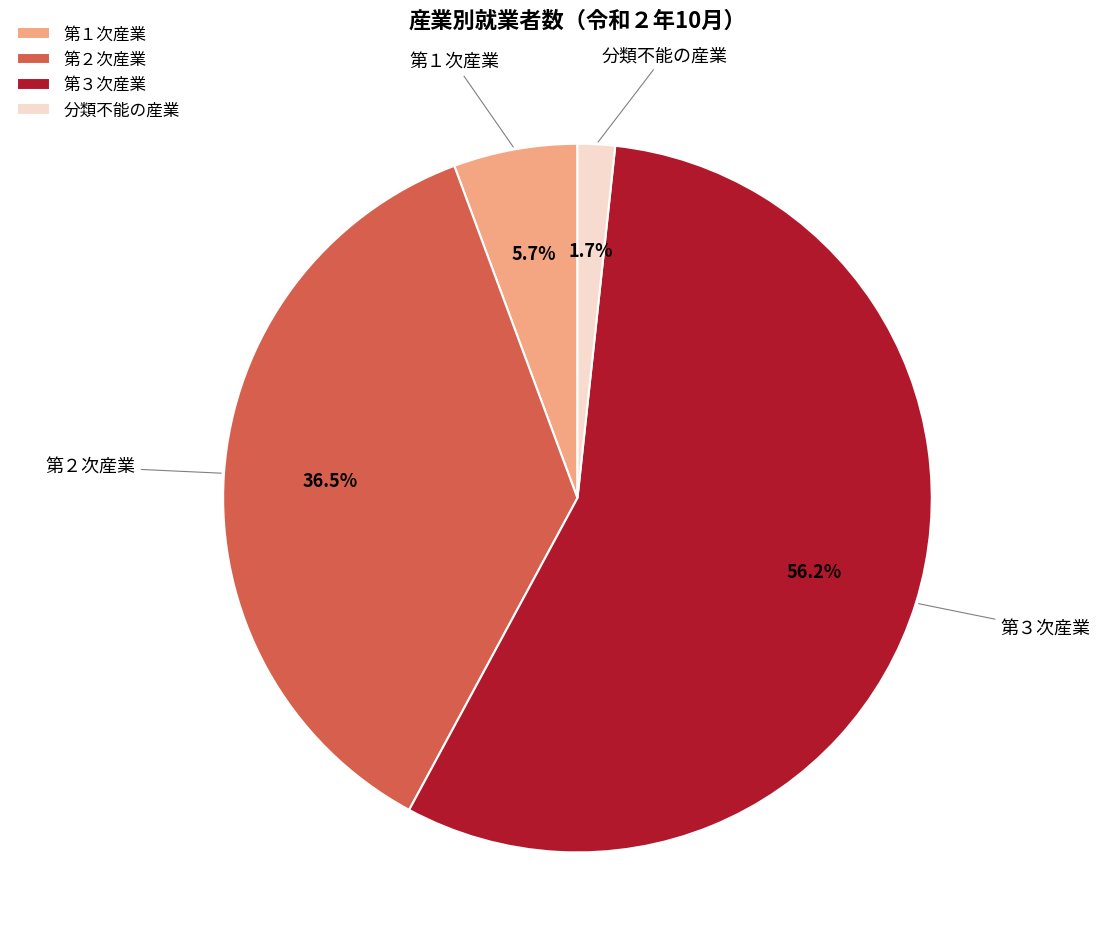

To the nearest percent, what is the average slice percentage?

25%